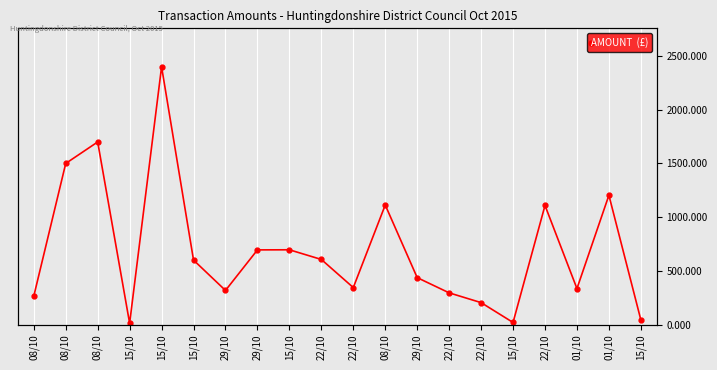

What is the smallest value displayed?

12.0